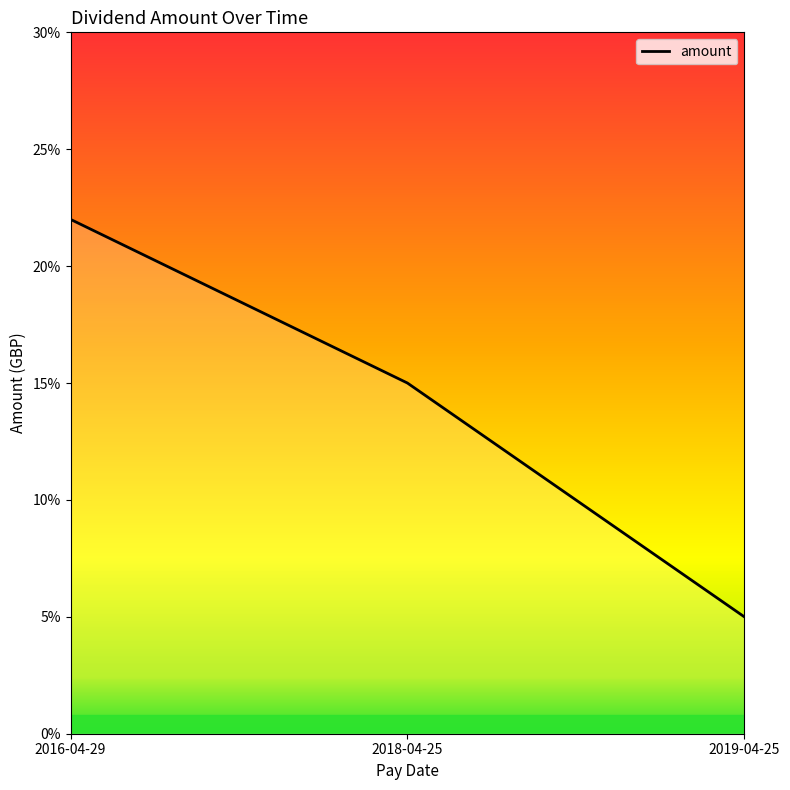

What is the change in value from 2018-04-25 to 2019-04-25?

-0.1